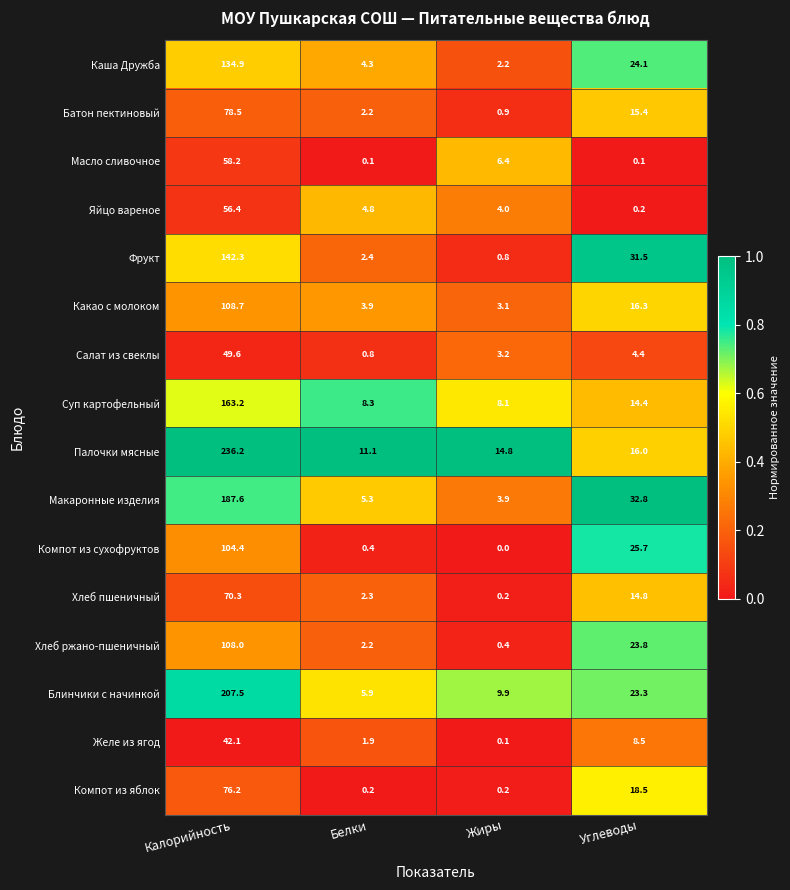

What is the maximum value for Макаронные изделия?

187.6